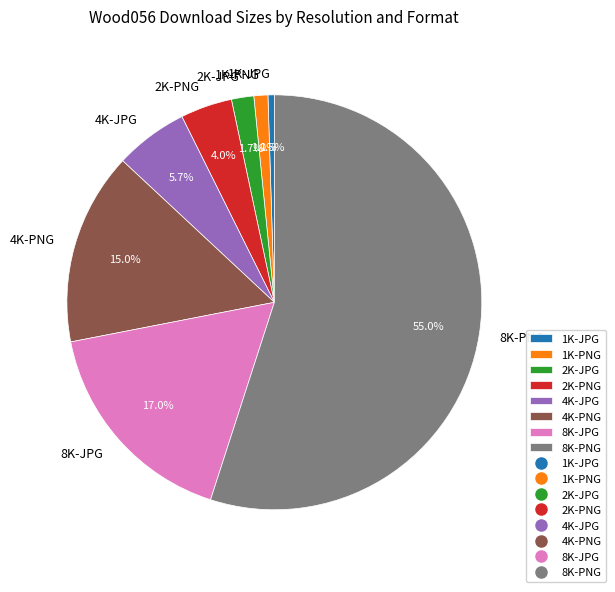

How many segments does this pie chart have?

8